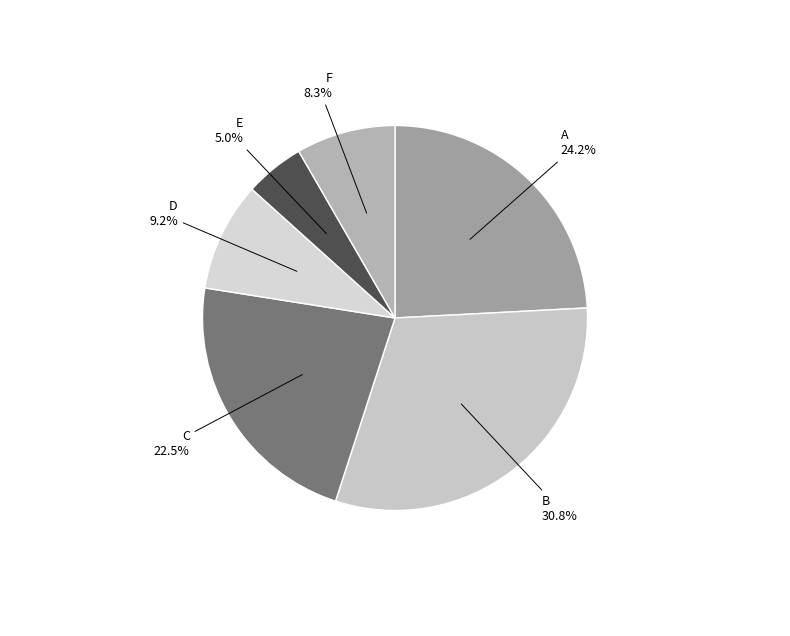

Which category has the smallest portion of the pie?

E